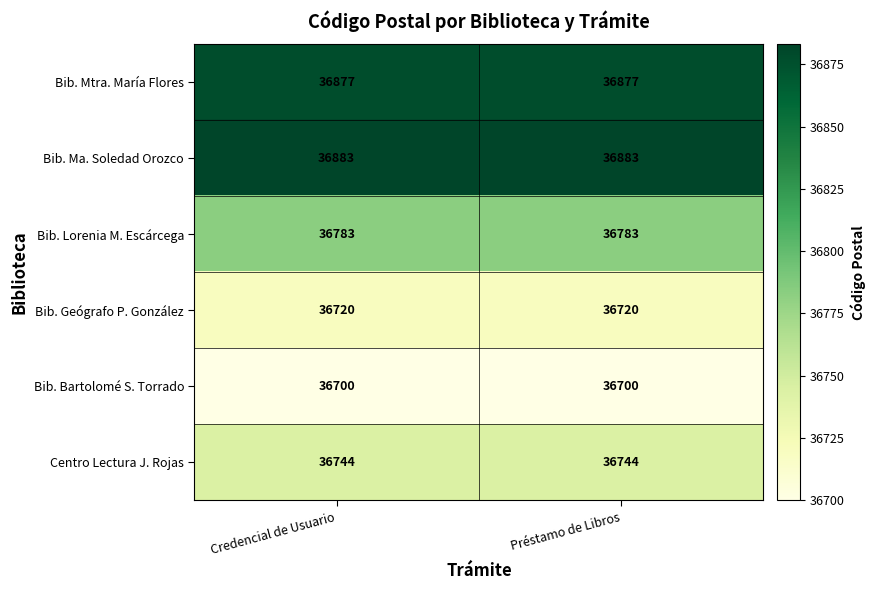

What is the difference between the highest and lowest values at Credencial de Usuario?

183